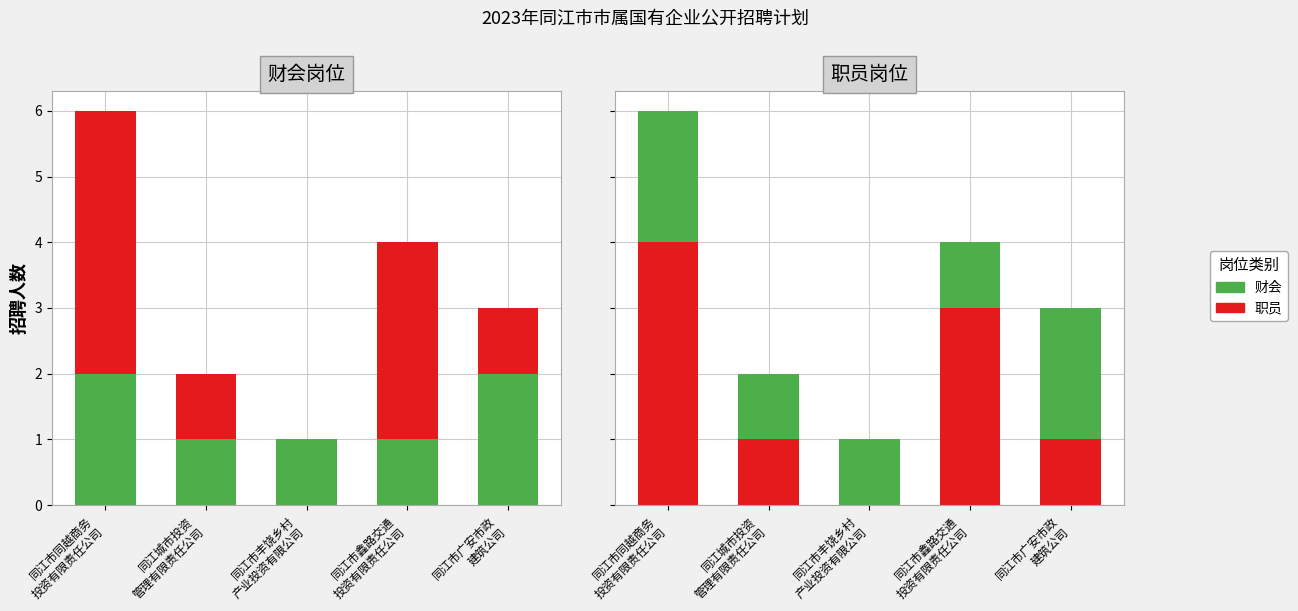

List the labels in order of 财会 value, smallest first.

同江城市投资
管理有限责任公司, 同江市丰饶乡村
产业投资有限公司, 同江市鑫路交通
投资有限责任公司, 同江市同越商务
投资有限责任公司, 同江市广安市政
建筑公司